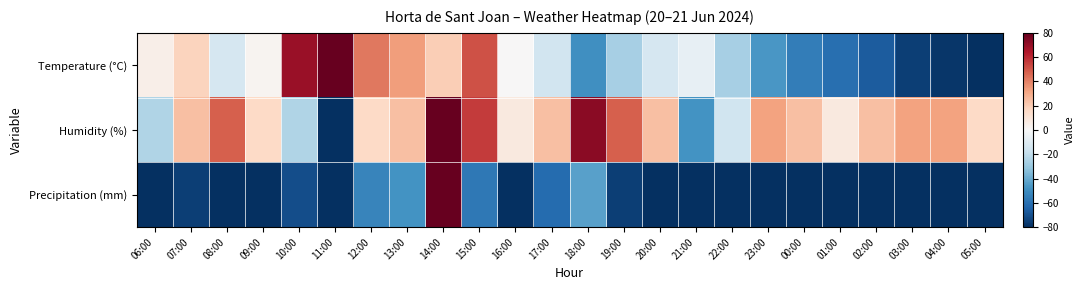

Rank the series by their maximum value, from highest to lowest.

Temperature (°C), Humidity (%), Precipitation (mm)